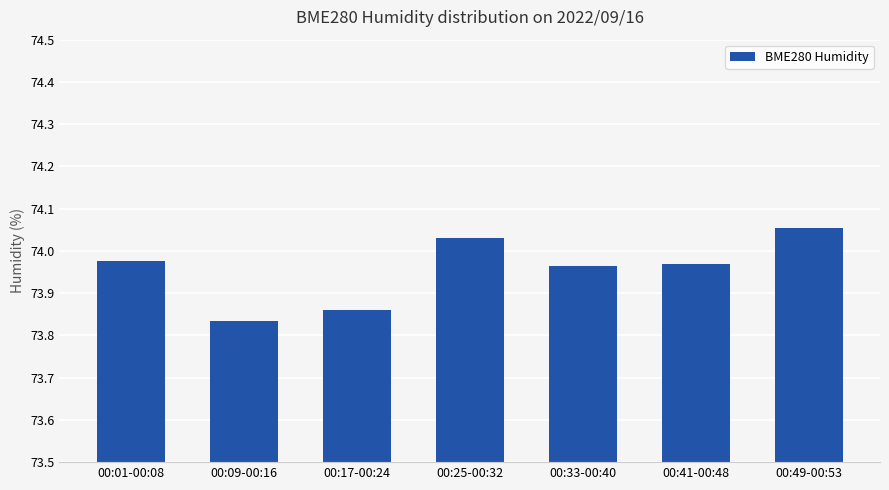

What is the sum of all values?

517.7